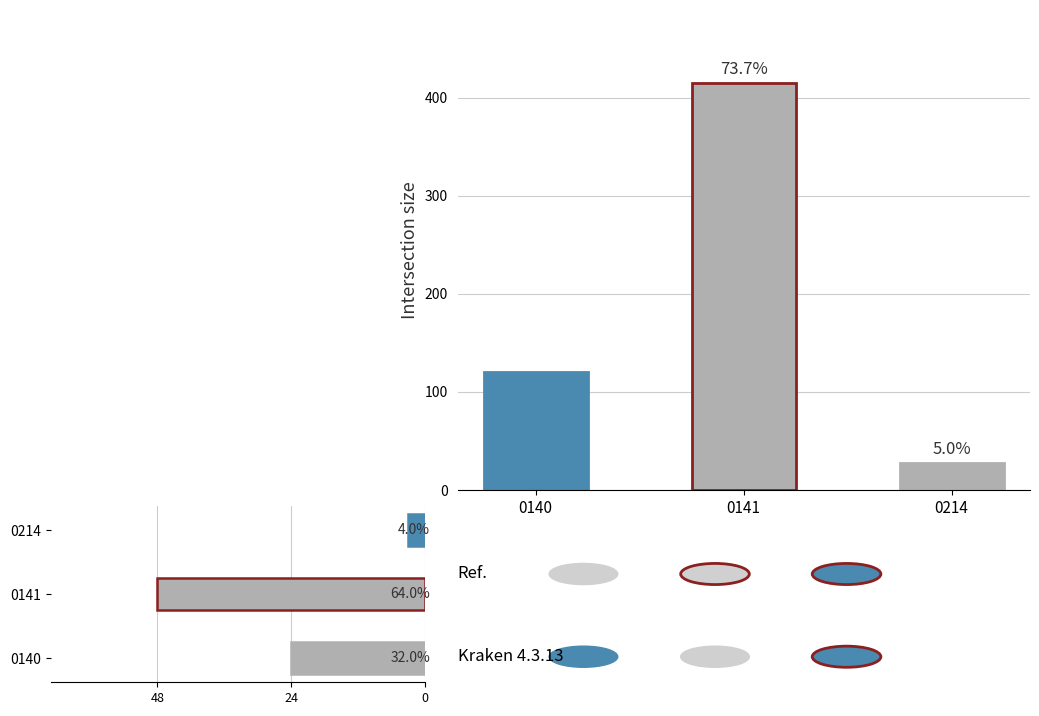

Rank the series by their maximum value, from highest to lowest.

Nb de places prévisionnelles, Durée prévue en heures